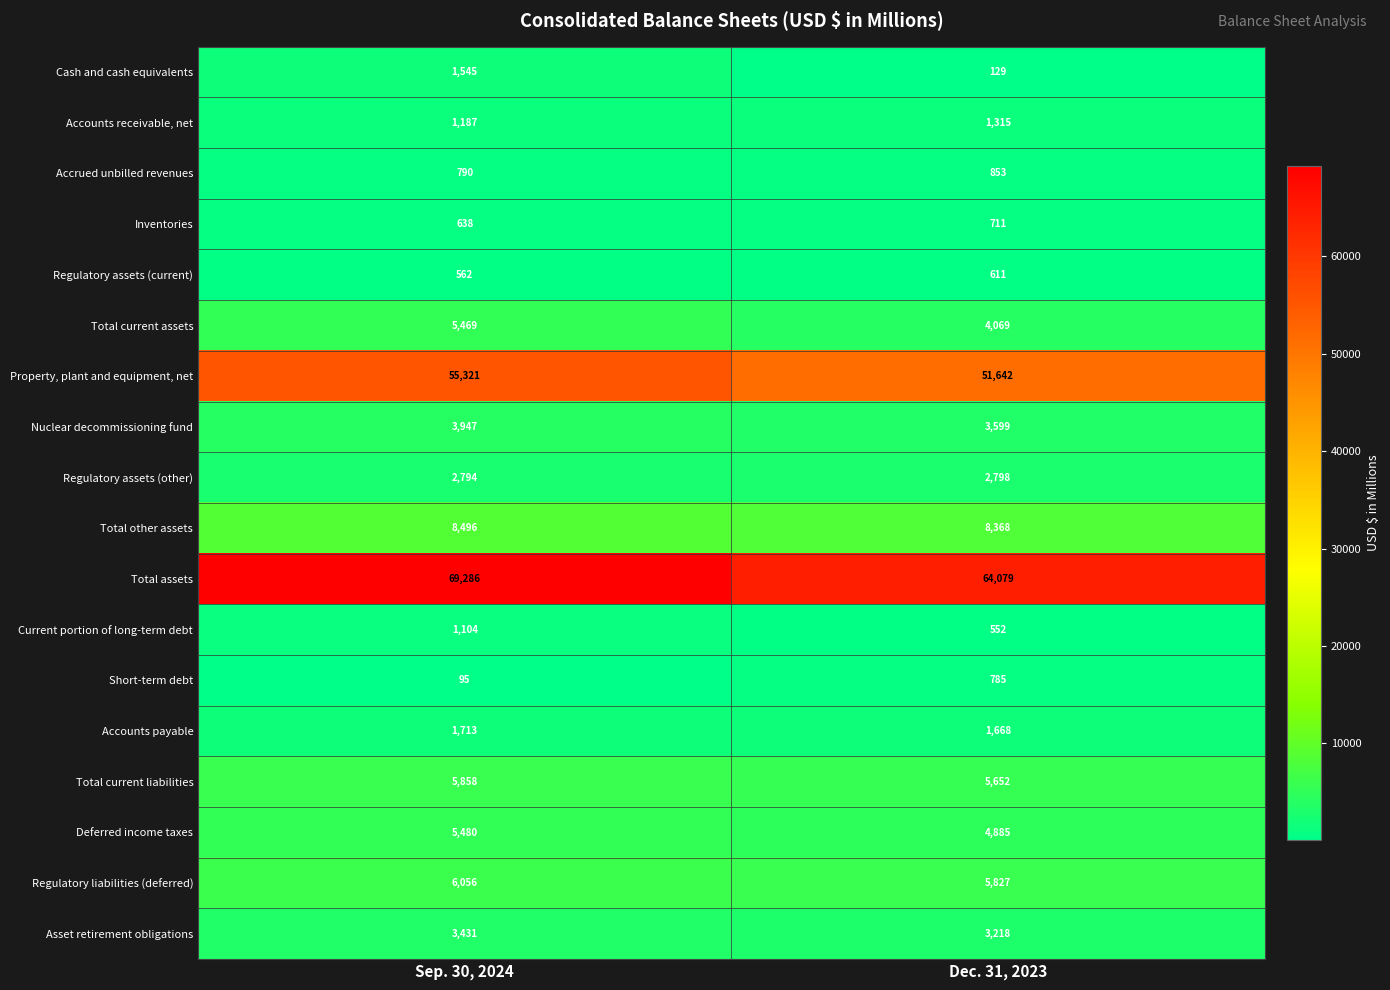

What is the approximate value of Deferred income taxes at Sep. 30, 2024, to the nearest 100?

5500